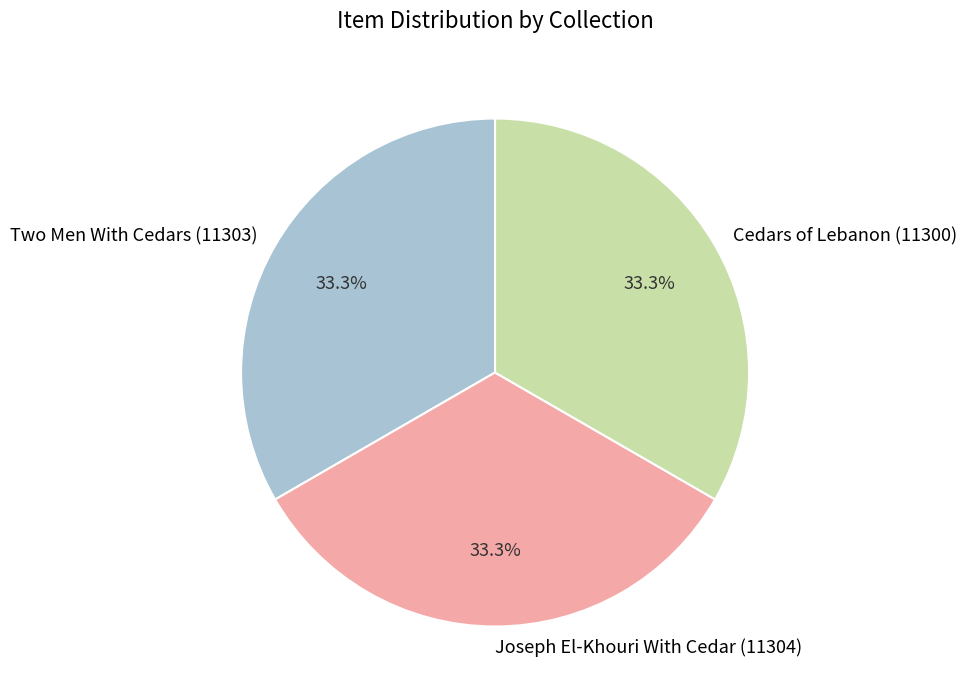

Is it true that Cedars of Lebanon (11300) is 40% of the pie?

False